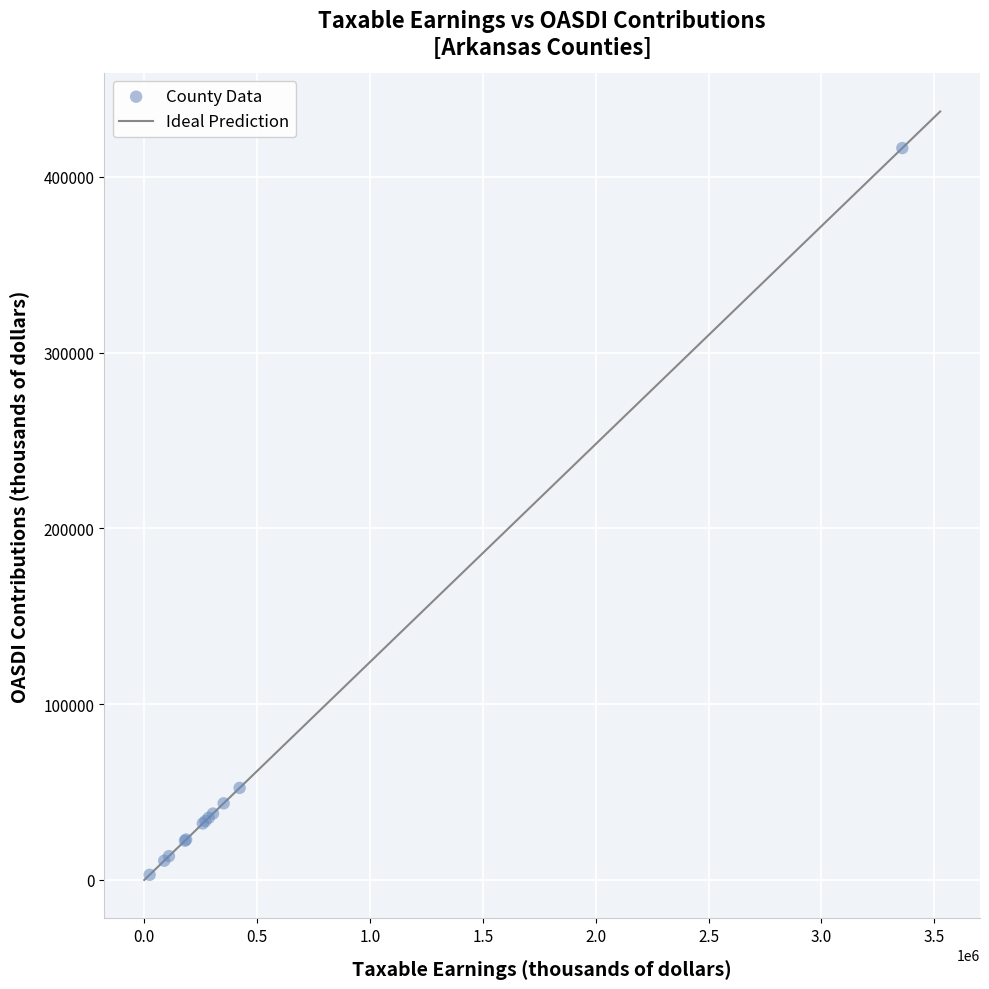

What Y value in the scatter plot is closest to 209679?

52384